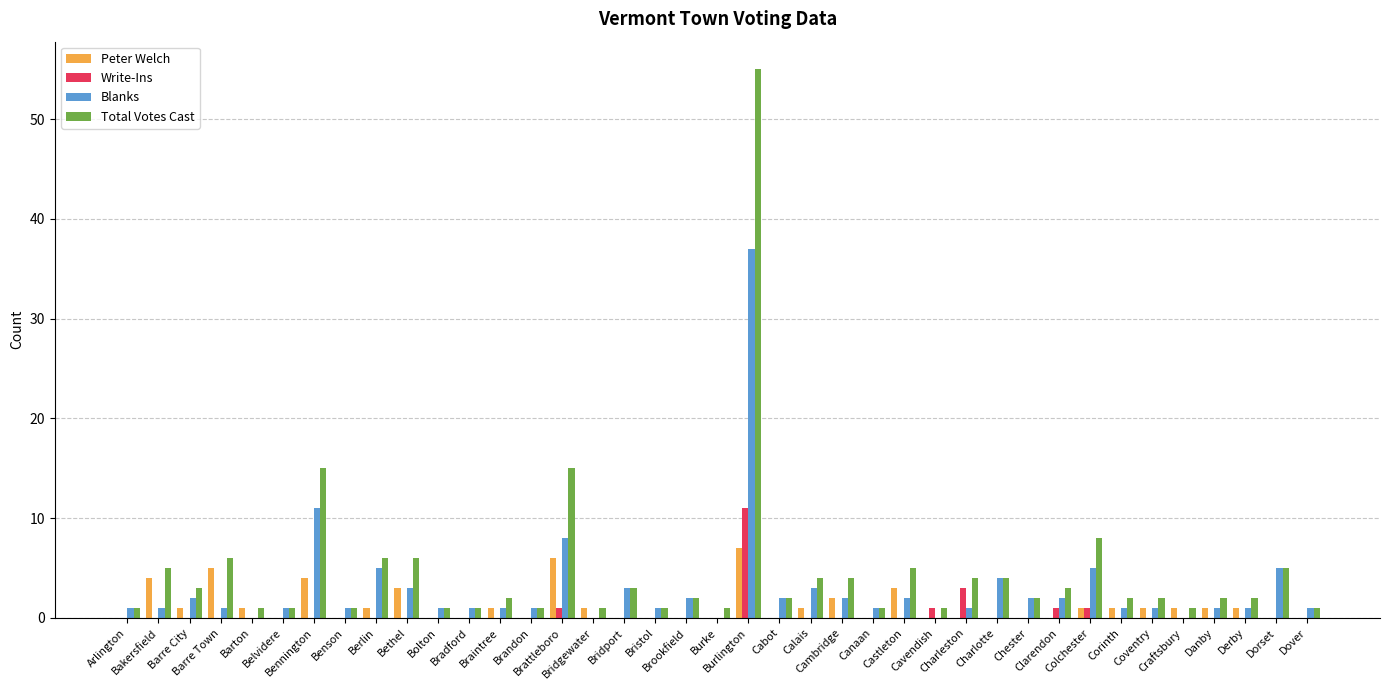

How many data points does each series have?

39